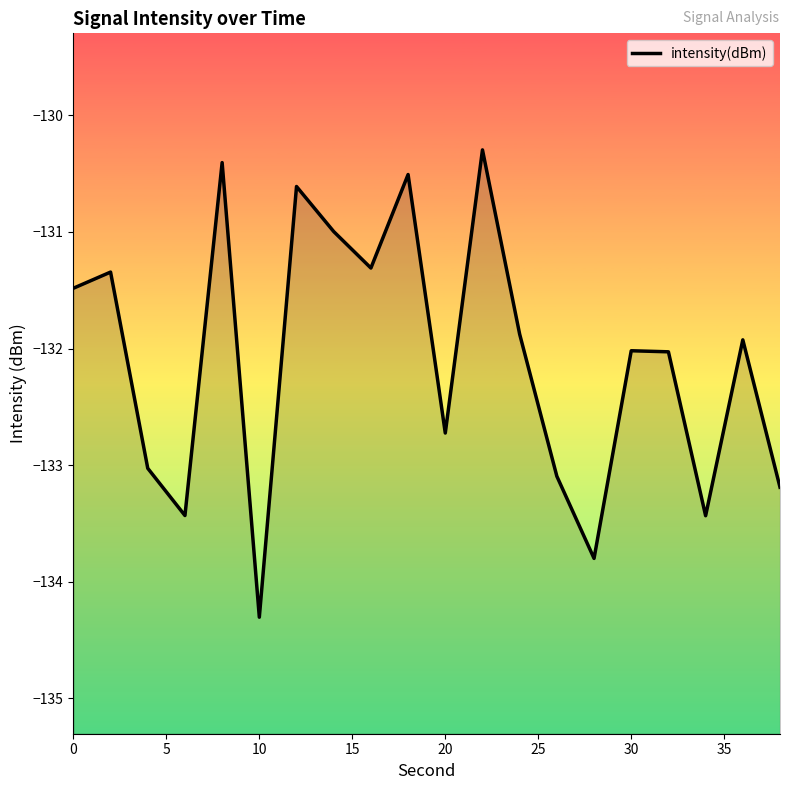

How many points are higher than both their immediate neighbors (excluding endpoints)?

7